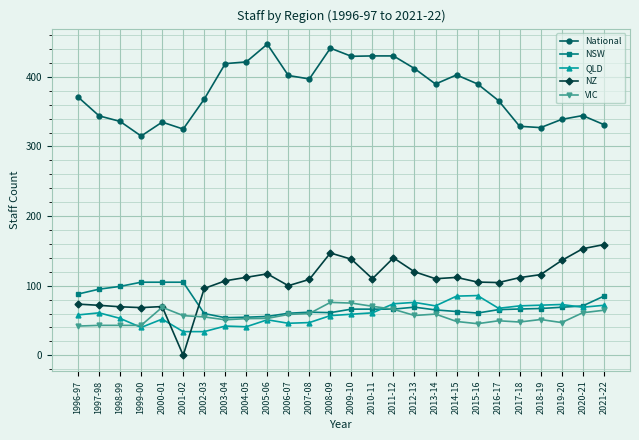

Which series has the largest range (max minus min)?

NZ